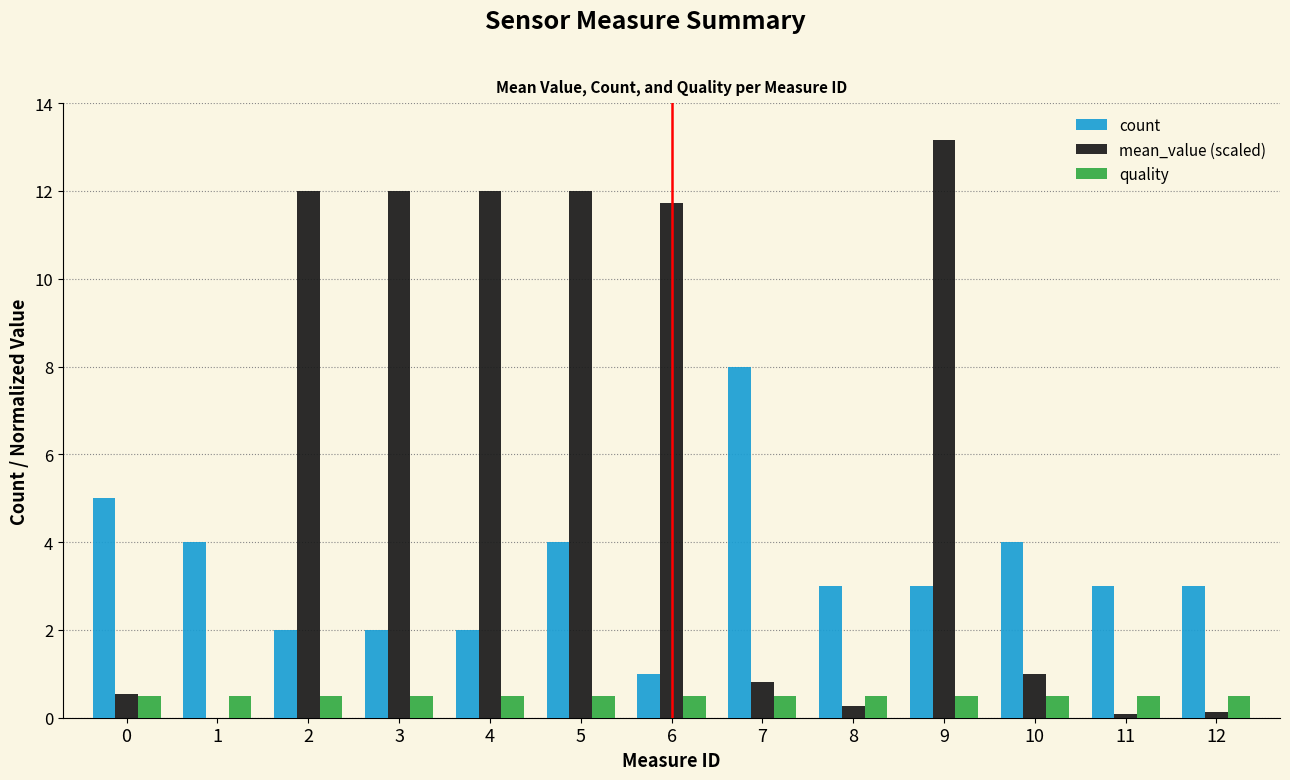

What is the difference between the mean_value (scaled) values at 0 and 2?

11.5